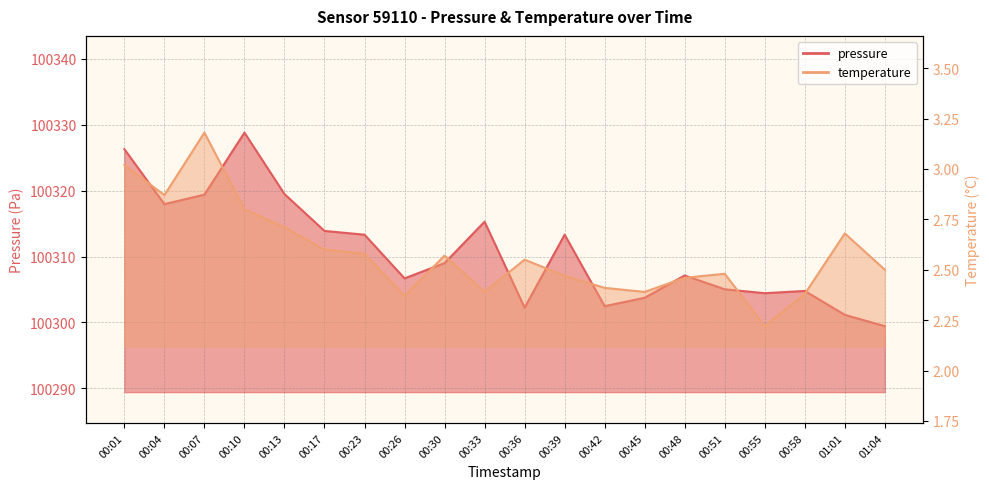

Is the value of temperature at 00:58 greater than the value of pressure at 00:13?

No